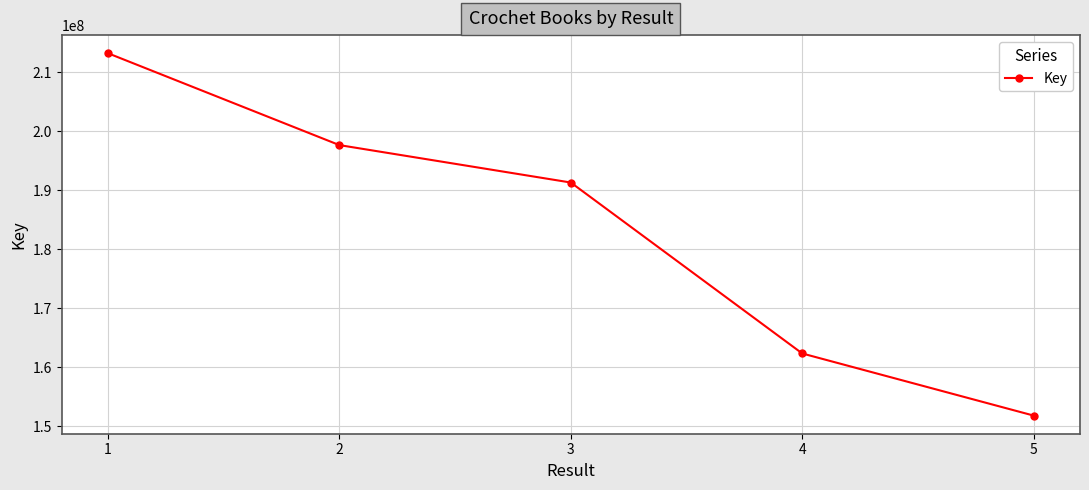

Which has a higher value, 4 or 5?

4